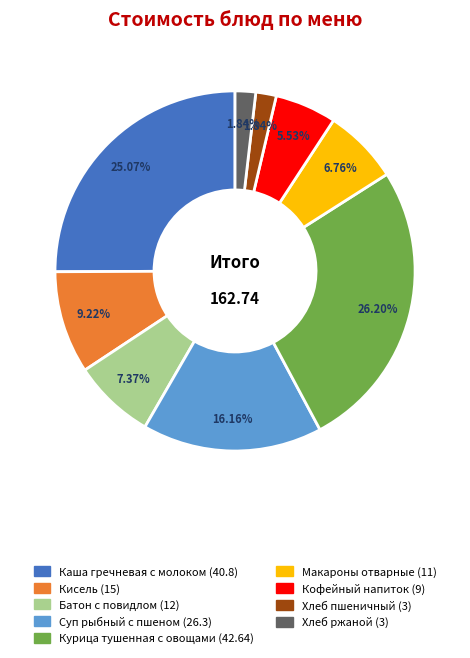

Between Кисель and Батон с повидлом, which is larger?

Кисель